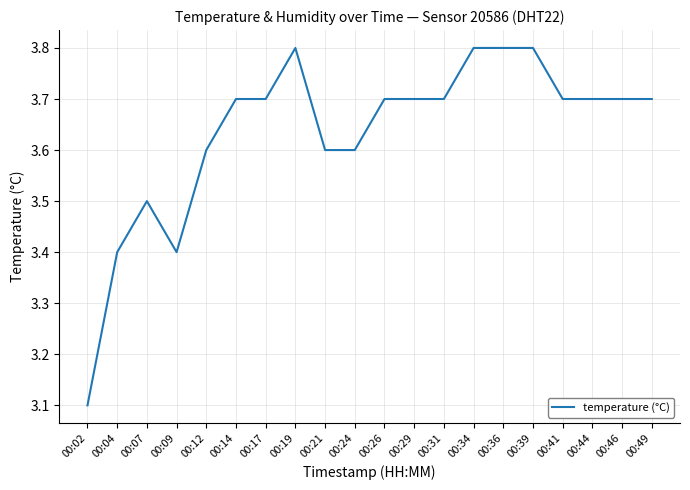

Reading left to right, extract all data points from this chart.

00:02=3.1	00:04=3.4	00:07=3.5	00:09=3.4	00:12=3.6	00:14=3.7	00:17=3.7	00:19=3.8	00:21=3.6	00:24=3.6	00:26=3.7	00:29=3.7	00:31=3.7	00:34=3.8	00:36=3.8	00:39=3.8	00:41=3.7	00:44=3.7	00:46=3.7	00:49=3.7